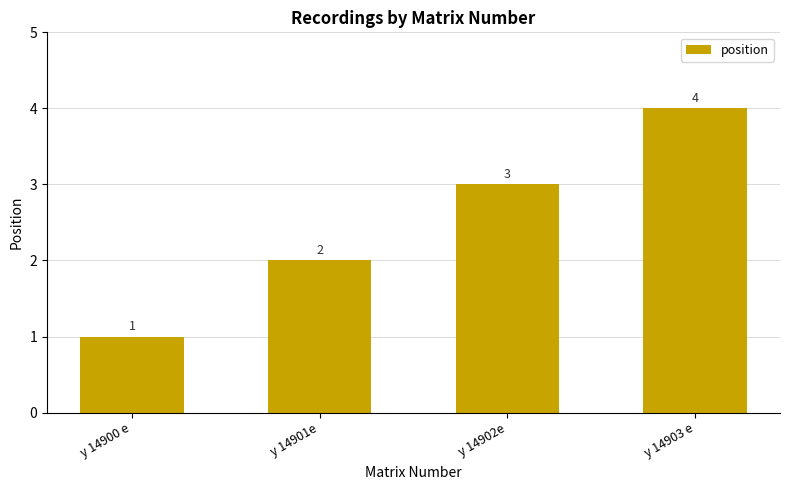

At which label is the value closest to 2?

y 14901e